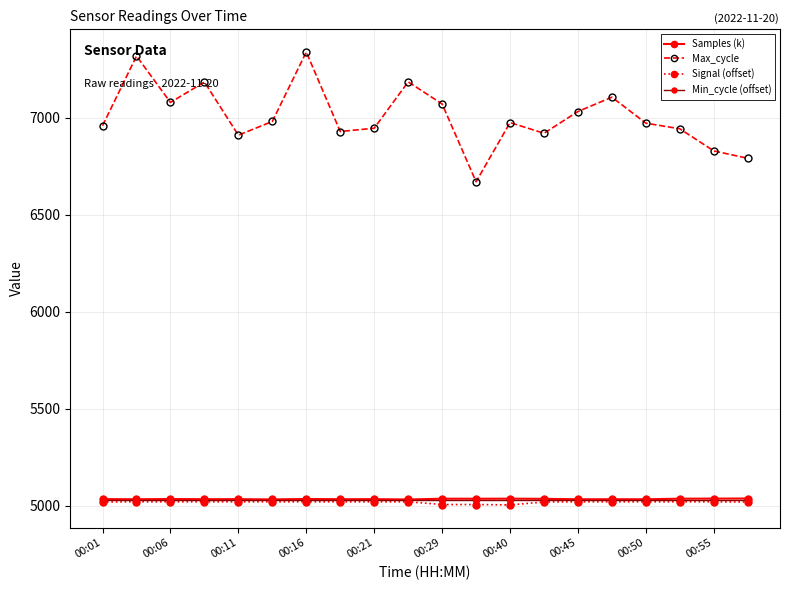

True or false: Samples (k) has more than 2 points higher than both neighbors.

True